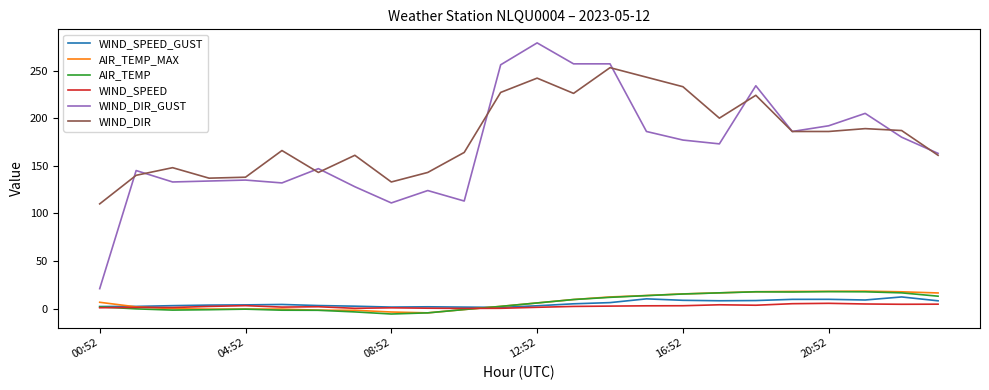

Which series has the largest range (max minus min)?

WIND_DIR_GUST